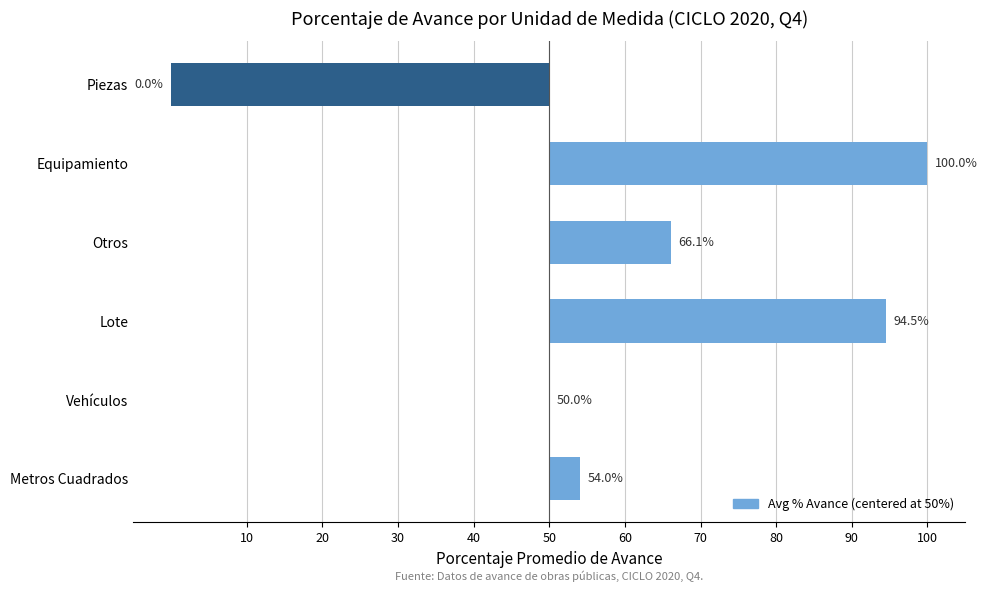

Does the chart contain stacked bars?

No